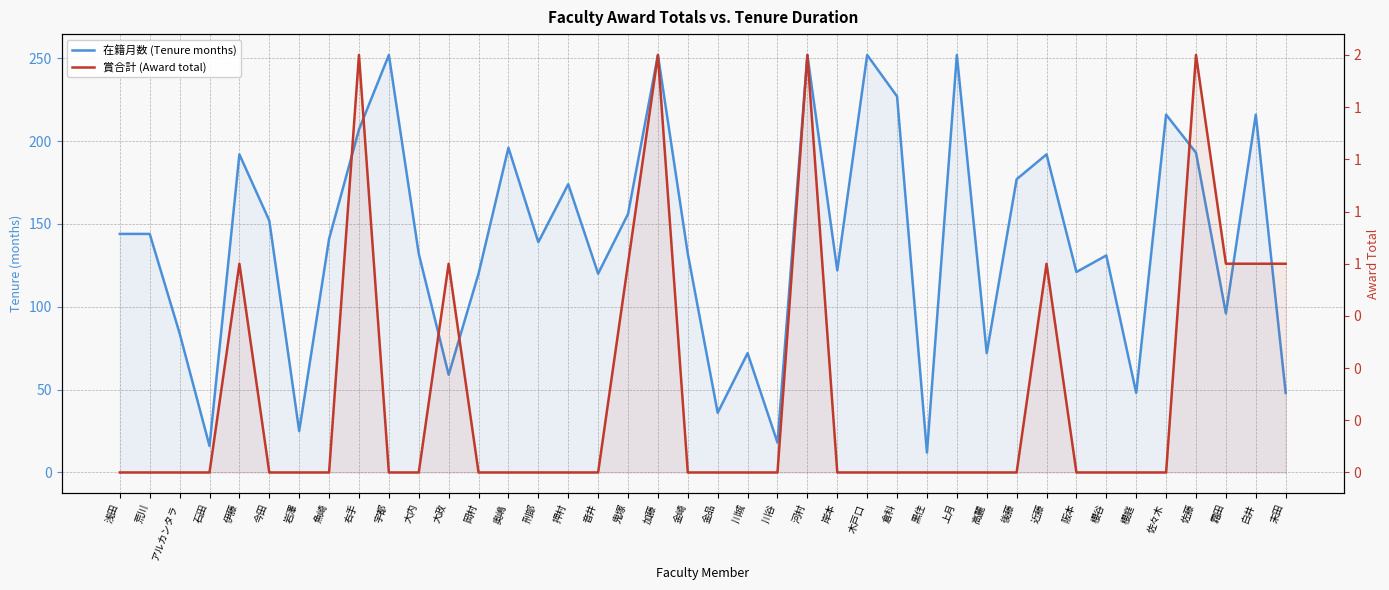

How many lines are shown in the chart?

2